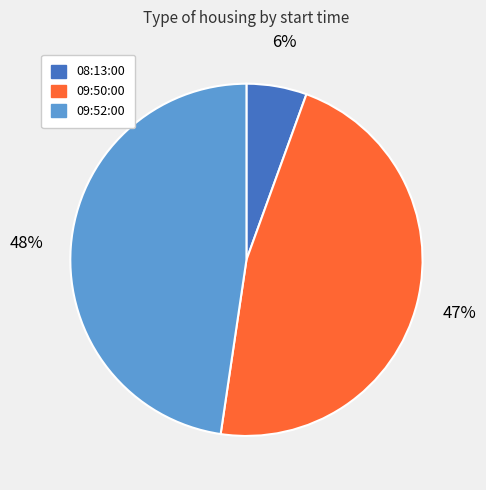

To the nearest percent, what portion does 09:50:00 represent?

47%